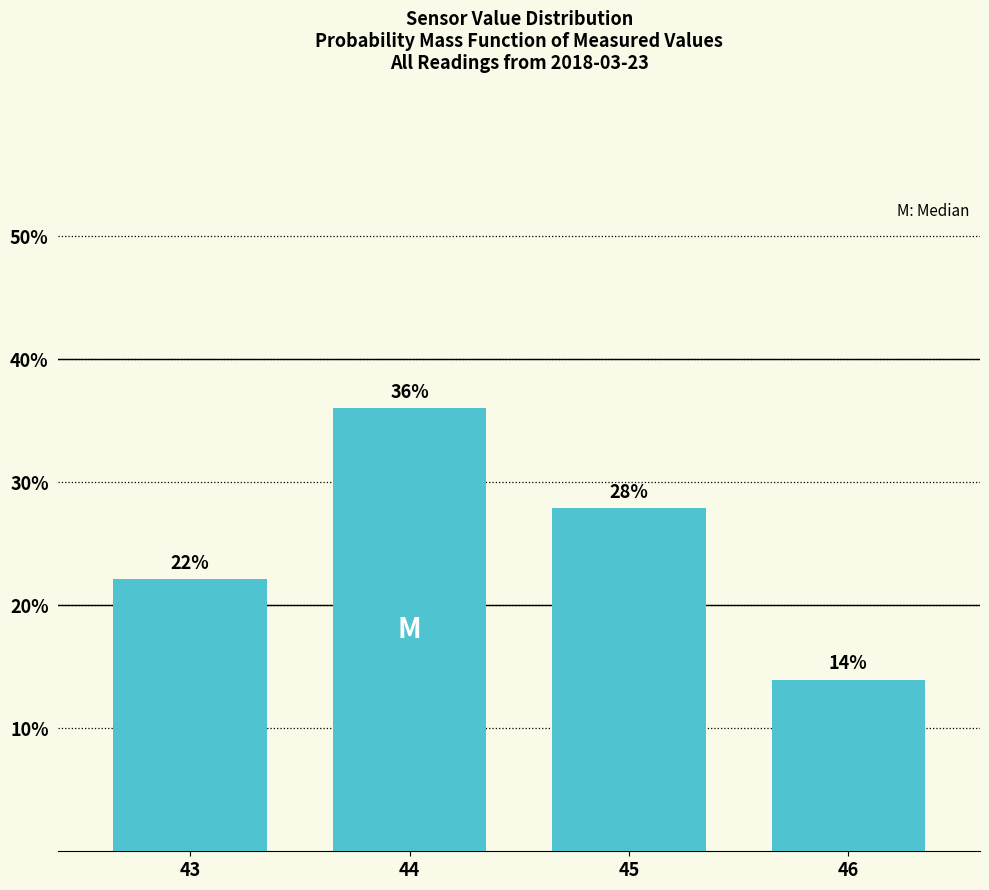

Are the bars horizontal?

No